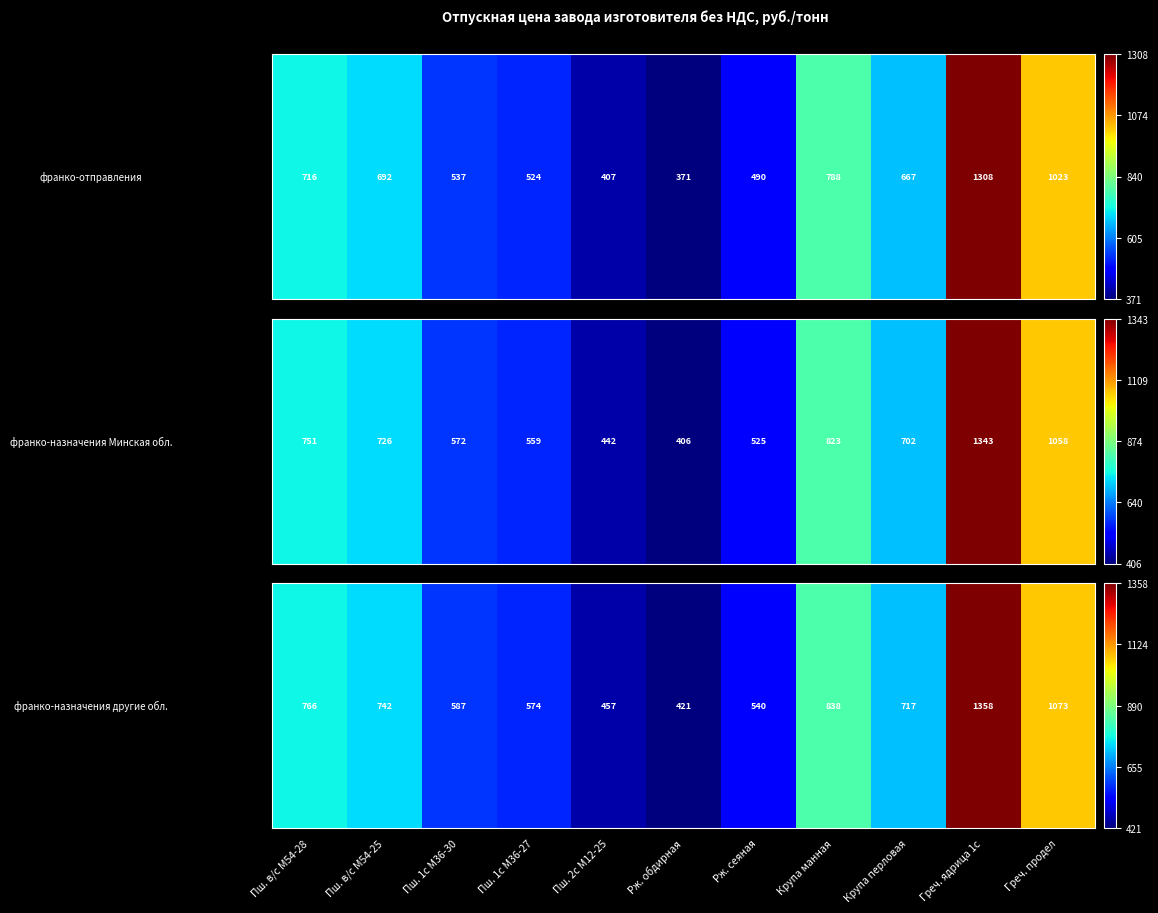

Between Пш. 1с М36-27 and Пш. в/с М54-25, which is larger?

Пш. в/с М54-25